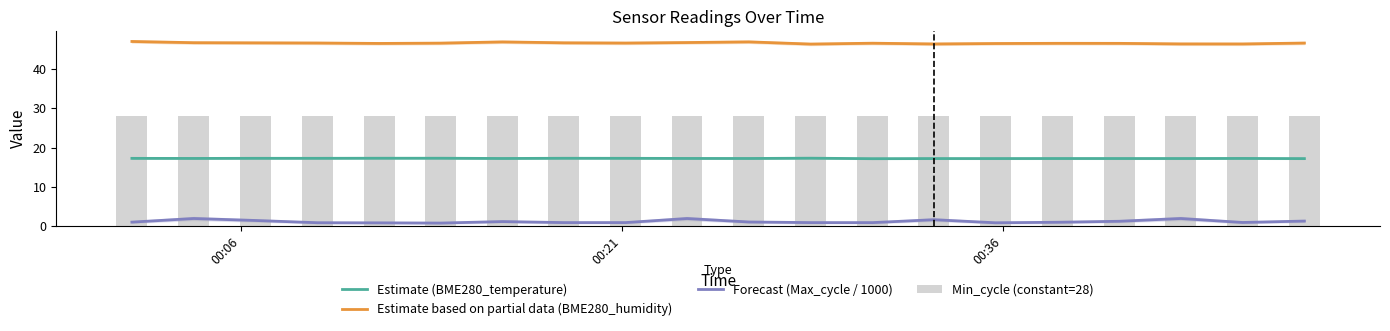

True or false: Forecast (Max_cycle / 1000) and Estimate (BME280_temperature) intersect in this chart.

False